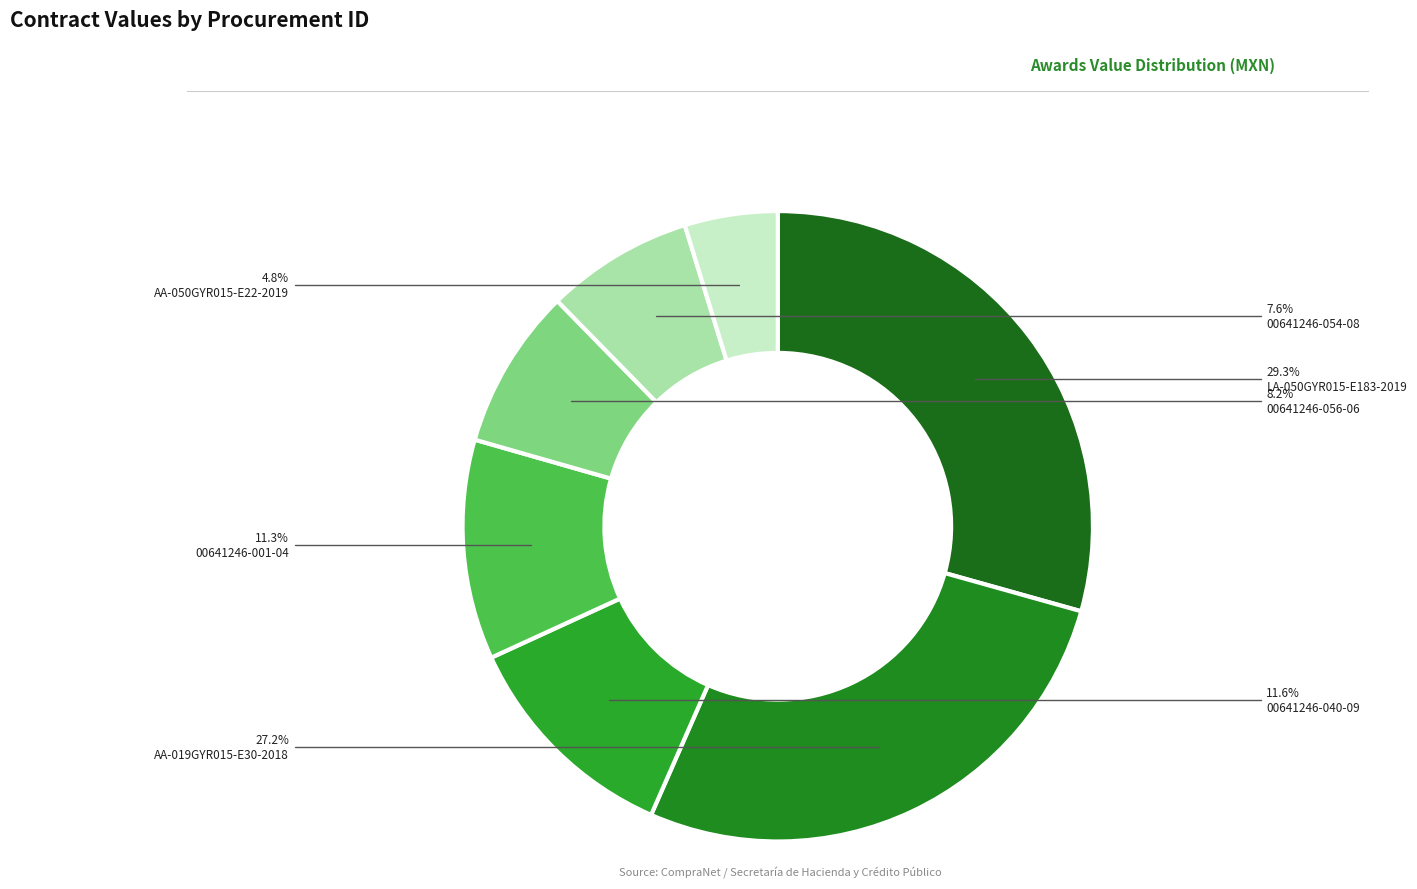

How many slices are in this pie chart?

7